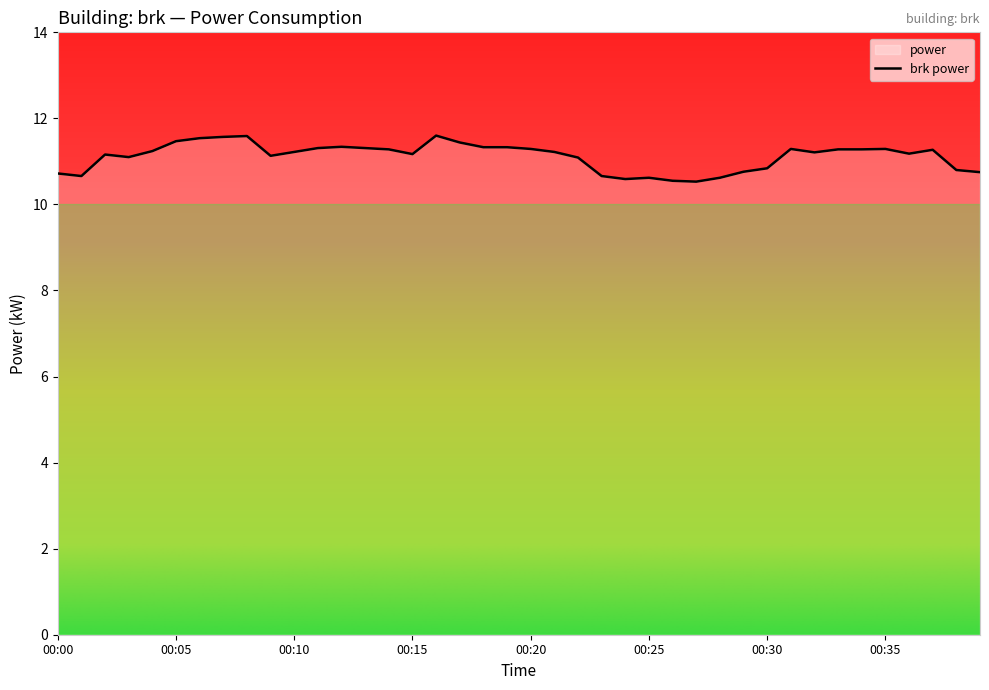

What is the minimum value shown in the chart?

10.5